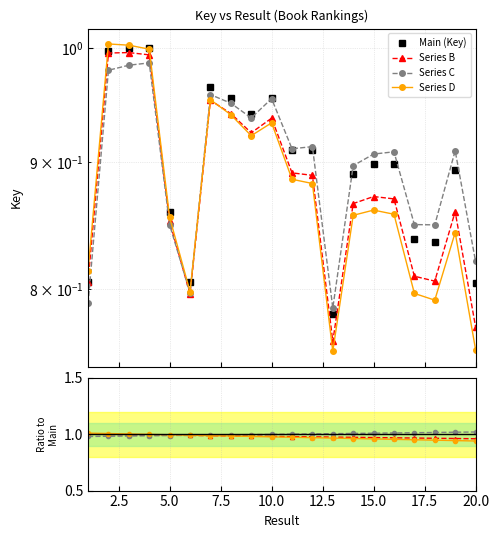

What is the difference between the Series C values at 15 and 13?

0.1